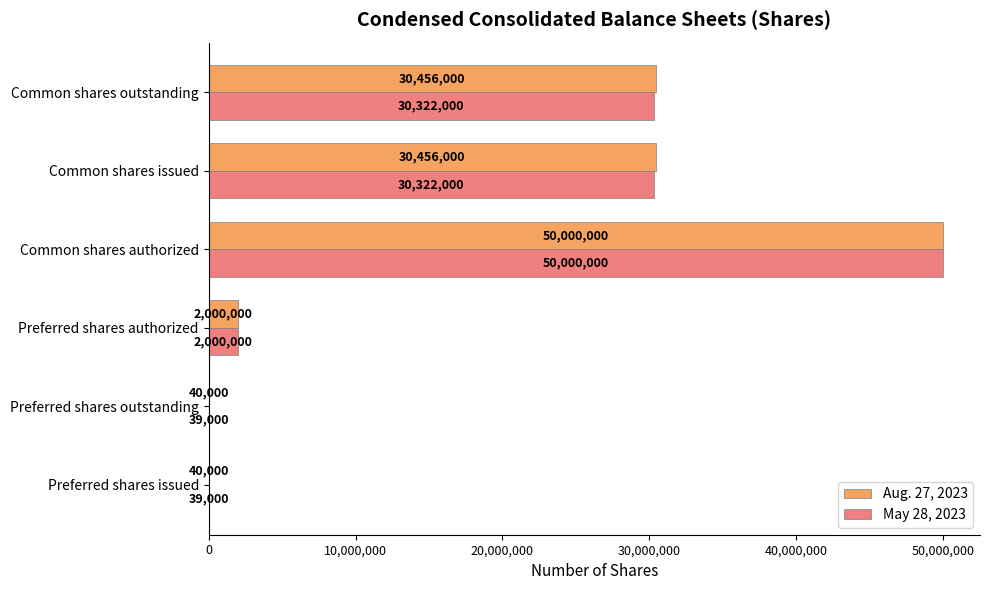

What is the approximate value of May 28, 2023 at Preferred shares authorized?

2000000